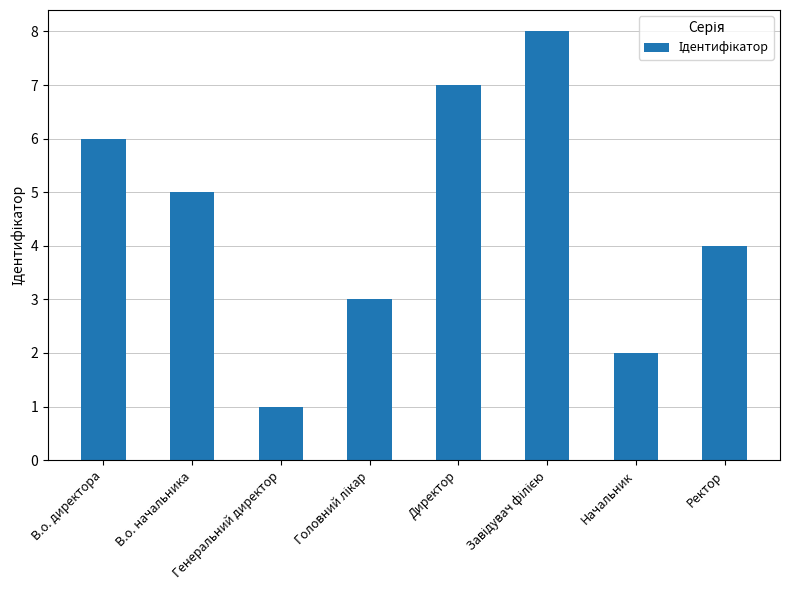

What is the change in value from Генеральний директор to Директор?

+6